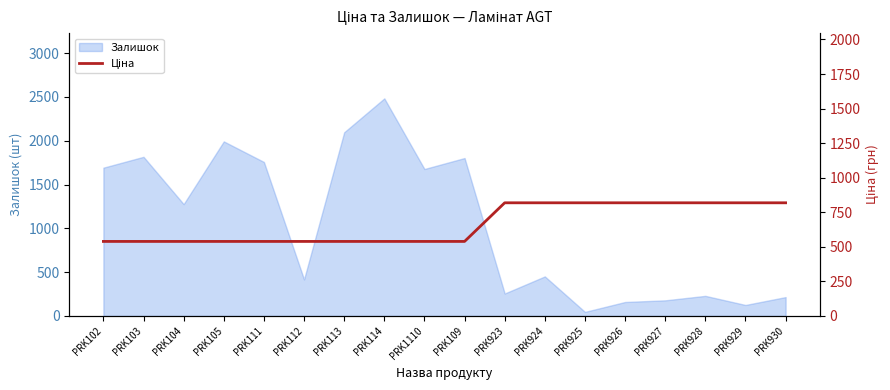

The value of Залишок at PRK111 is 1757. True or false?

True